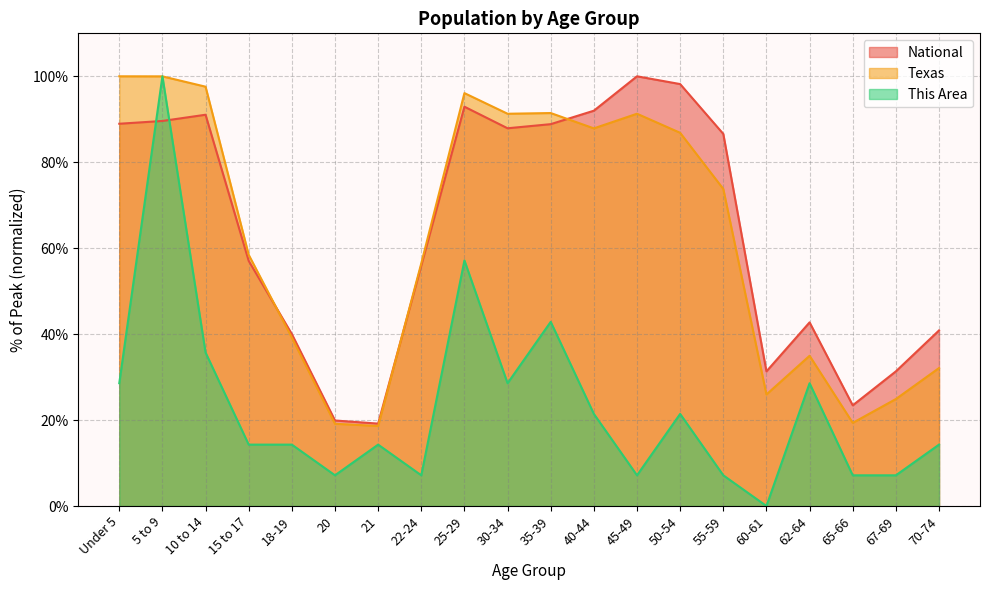

How many lines are shown in the chart?

3